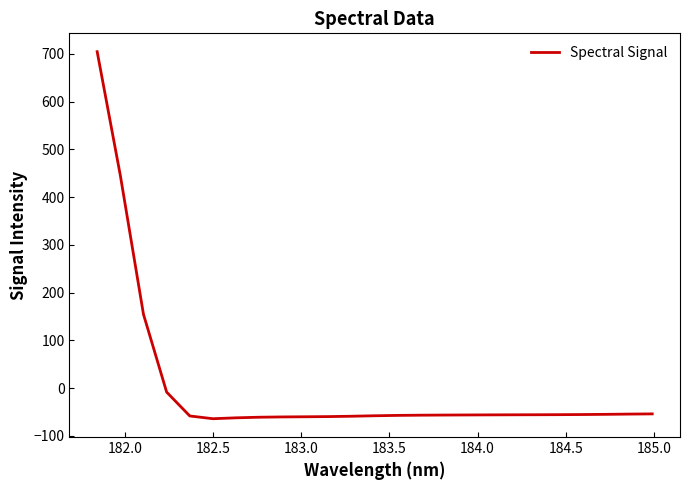

What is the greatest value displayed?

704.7